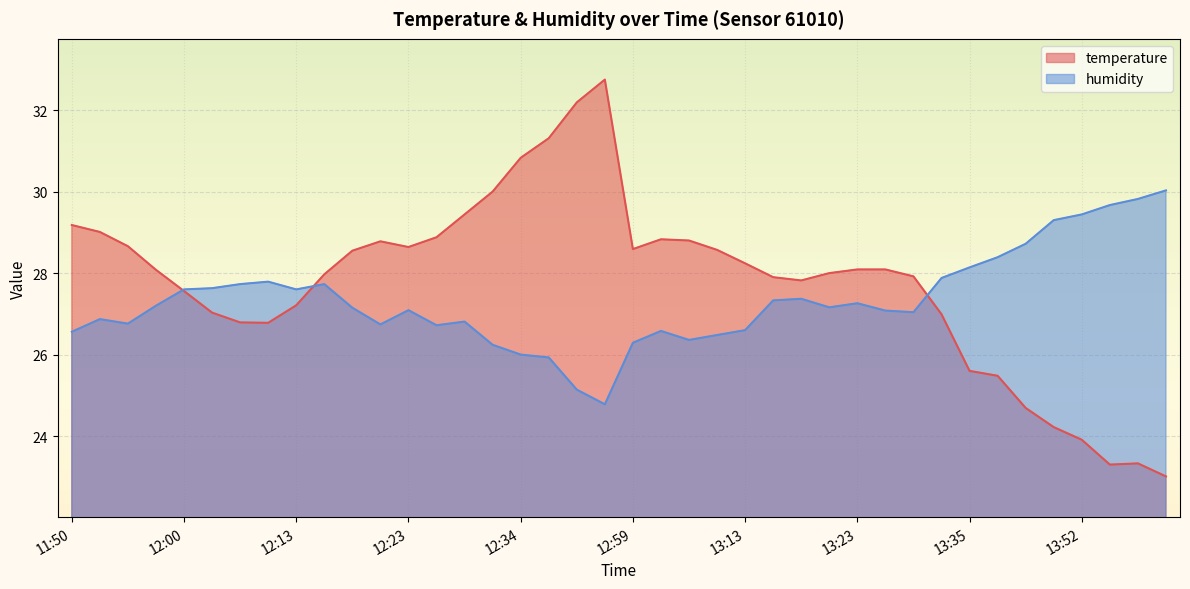

Between 13:20 and 13:49, which is larger?

13:20